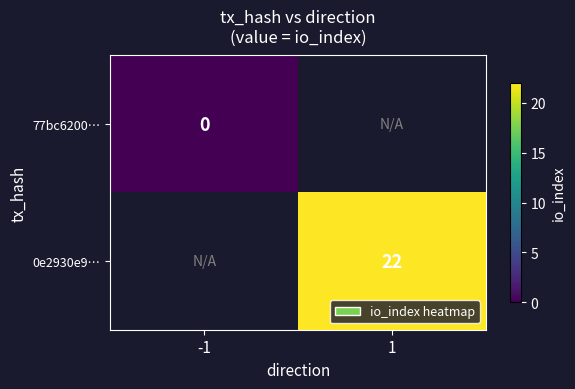

Is the value of 0e2930e9… at 1 greater than the value of 77bc6200… at -1?

Yes